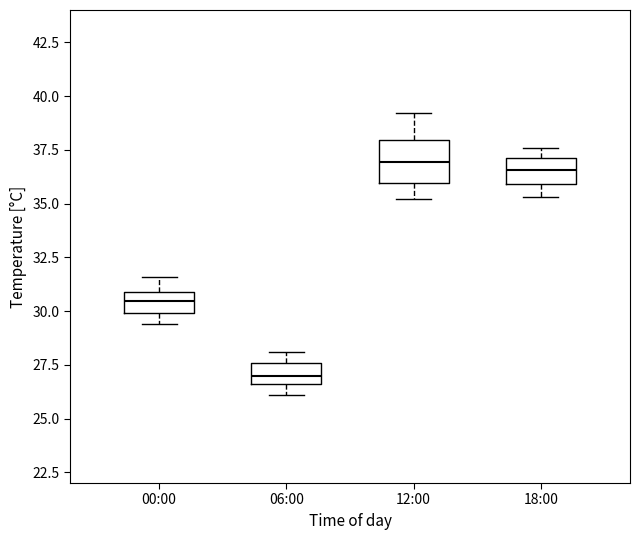

Reading left to right, read every box against the y-axis: the position of its median line, the range the box covers, and the ends of its whiskers. The values are not printed on the chart, so give them approximately, as read against the axis.

00:00: median 30.5, box 30.0 to 31.0, whiskers 29.5 to 31.5
06:00: median 27.0, box 26.5 to 27.5, whiskers 26.0 to 28.0
12:00: median 37.0, box 36.0 to 38.0, whiskers 35.0 to 39.0
18:00: median 36.5, box 36.0 to 37.0, whiskers 35.5 to 37.5